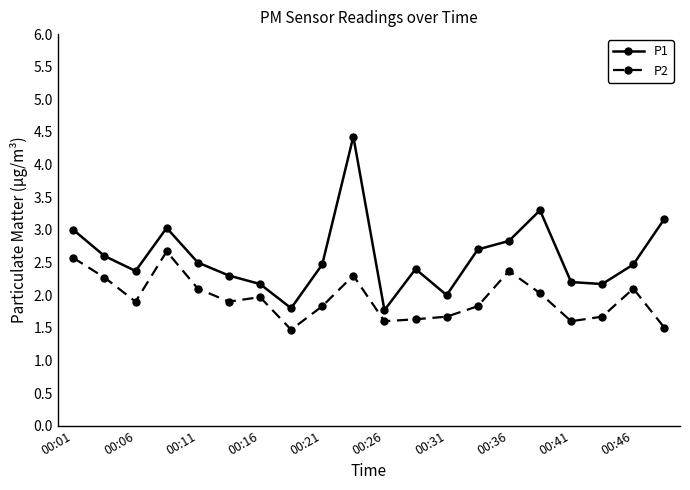

What is the highest value of the P2 series?

2.7